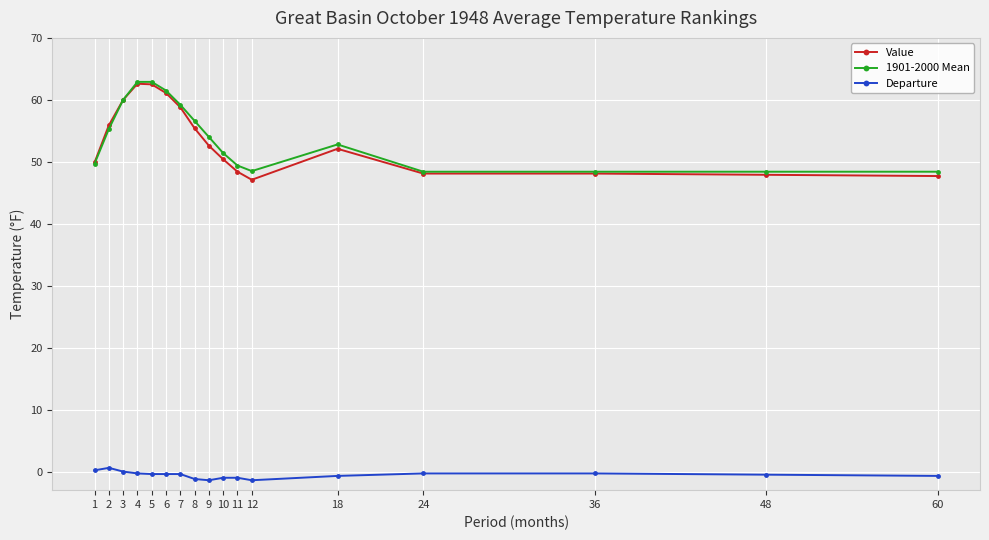

True or false: Departure and Value intersect in this chart.

False